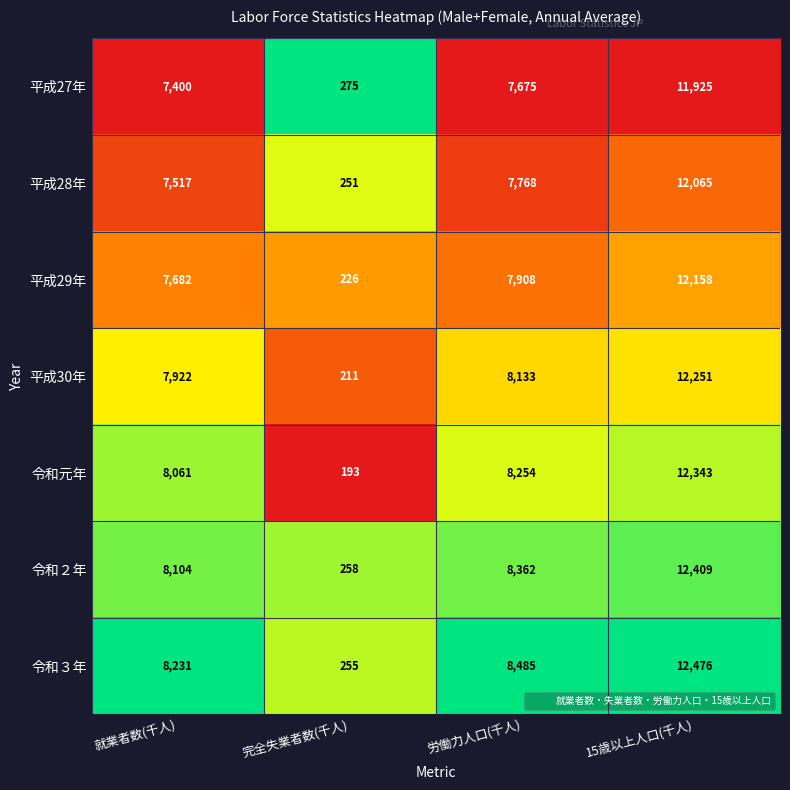

Between 完全失業者数(千人) and 労働力人口(千人), which series saw the biggest shift?

令和３年